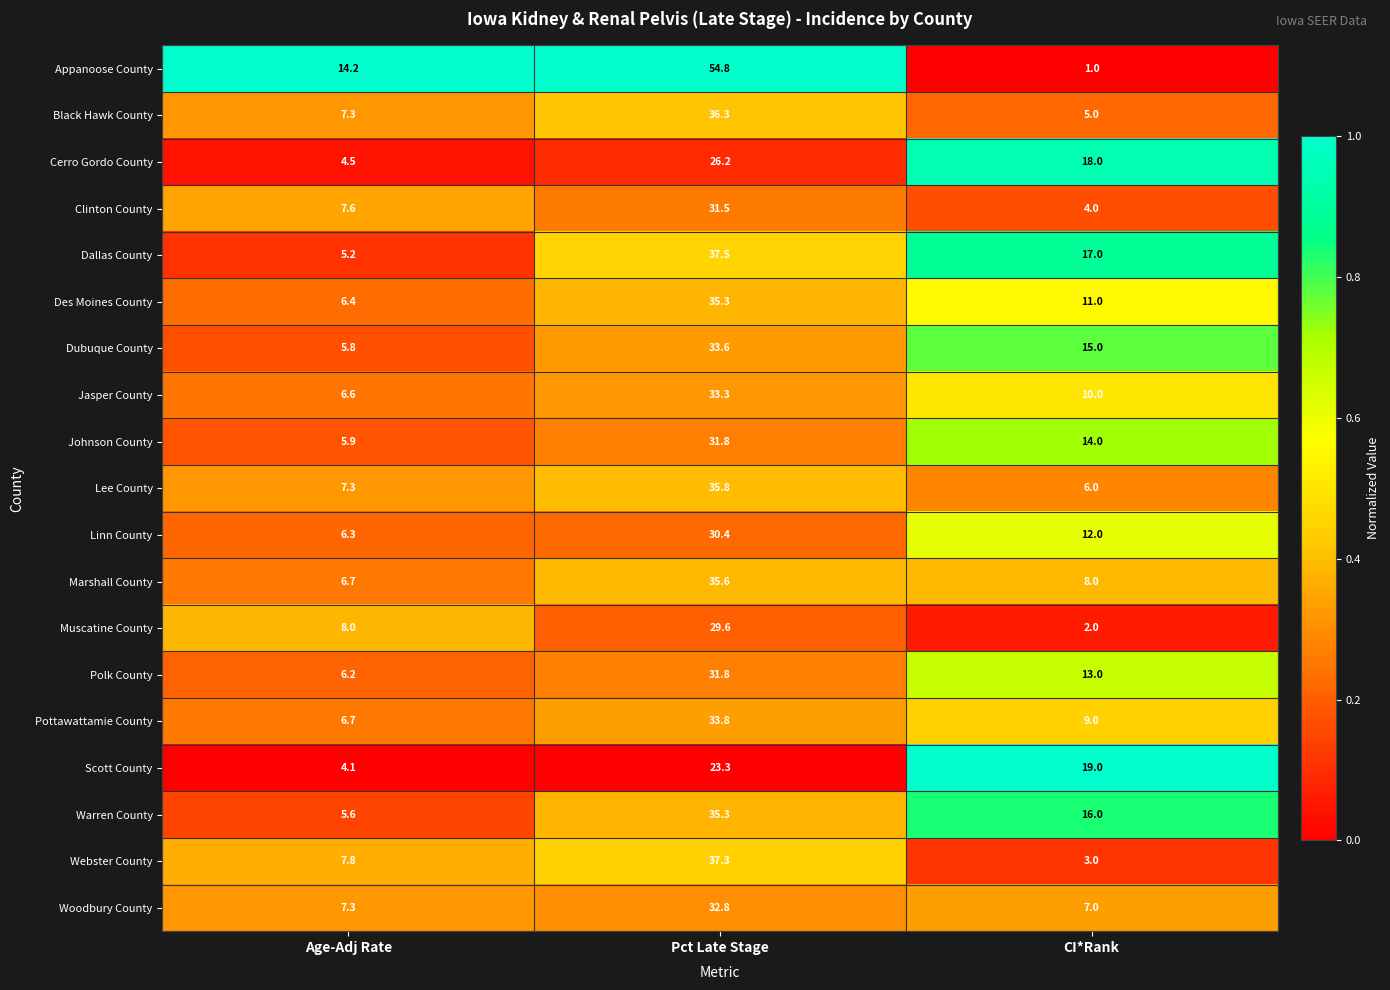

How many series are shown in this chart?

19